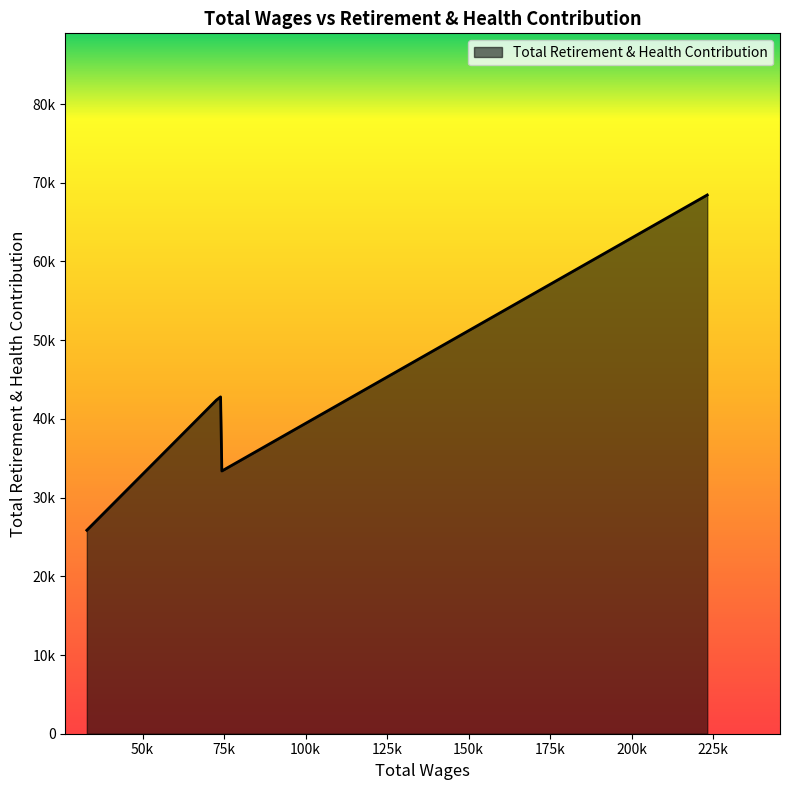

Rank the categories by value from lowest to highest.

32866.0, 74295.0, 72619.0, 73903.0, 223227.0